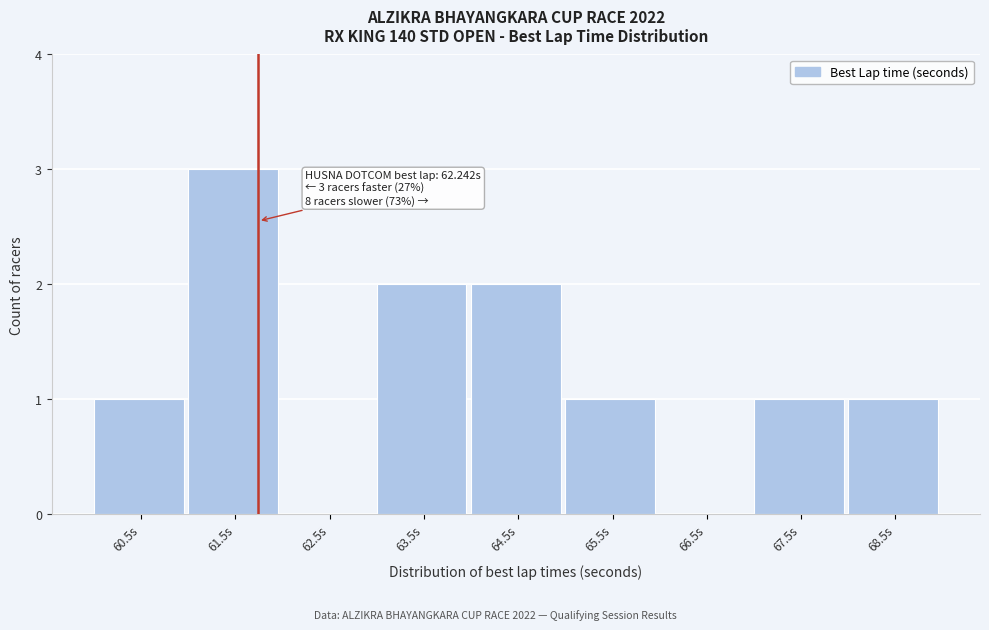

Reading left to right, transcribe all the data shown in this chart.

60.5s=1	61.5s=3	62.5s=0	63.5s=2	64.5s=2	65.5s=1	66.5s=0	67.5s=1	68.5s=1